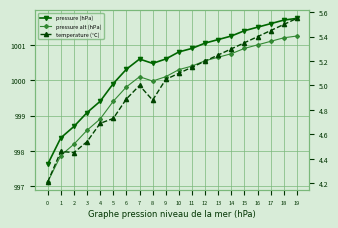

True or false: pressure (hPa) has a value of 356.9 at 18.

False